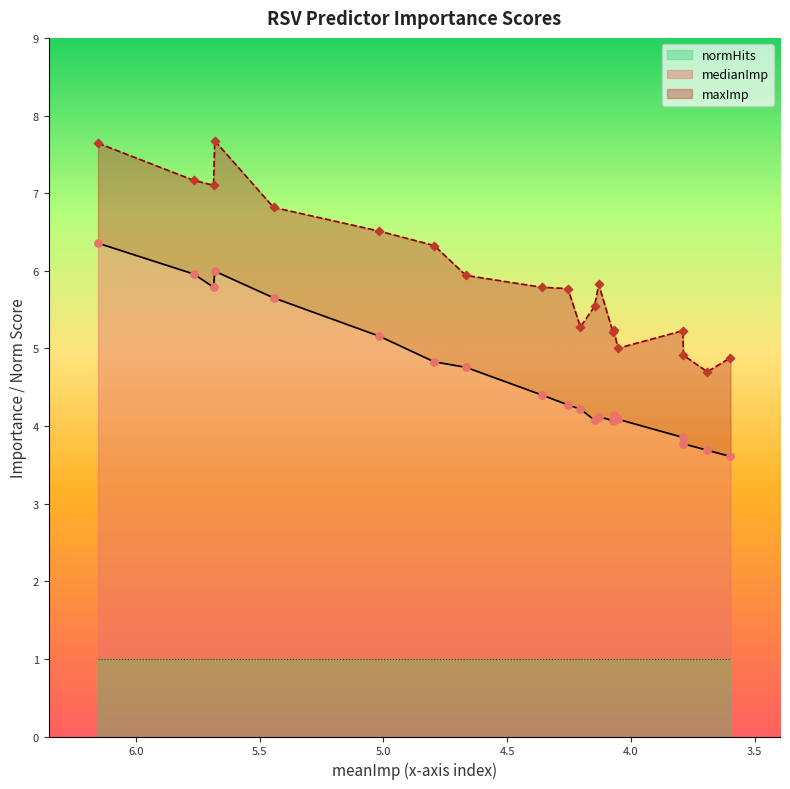

Which series has the largest total across all categories?

maxImp